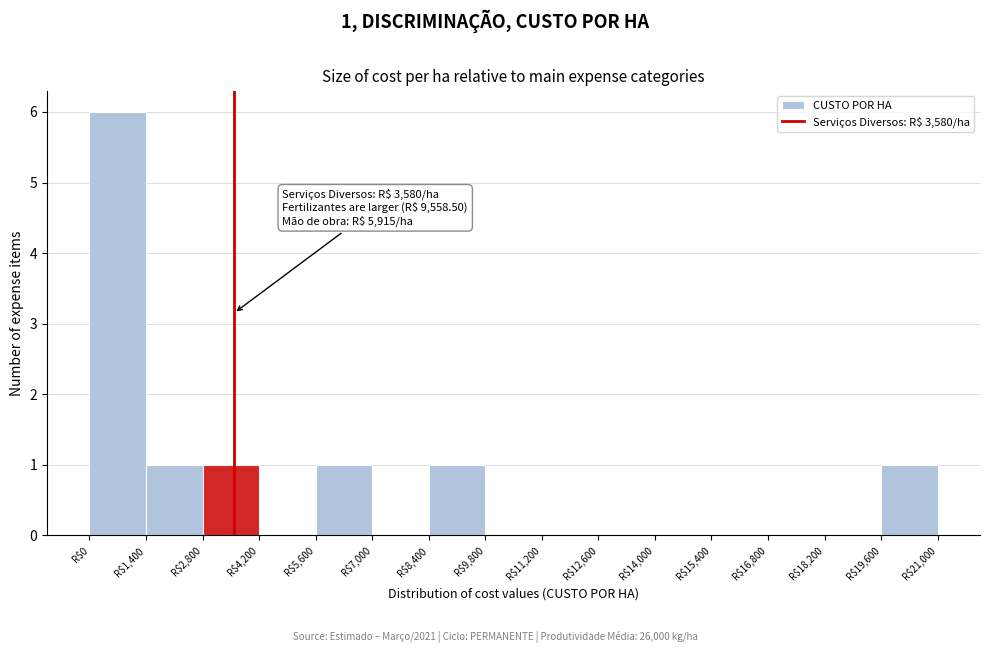

Over which range of the x-axis is the bar tallest?

0 to 1400